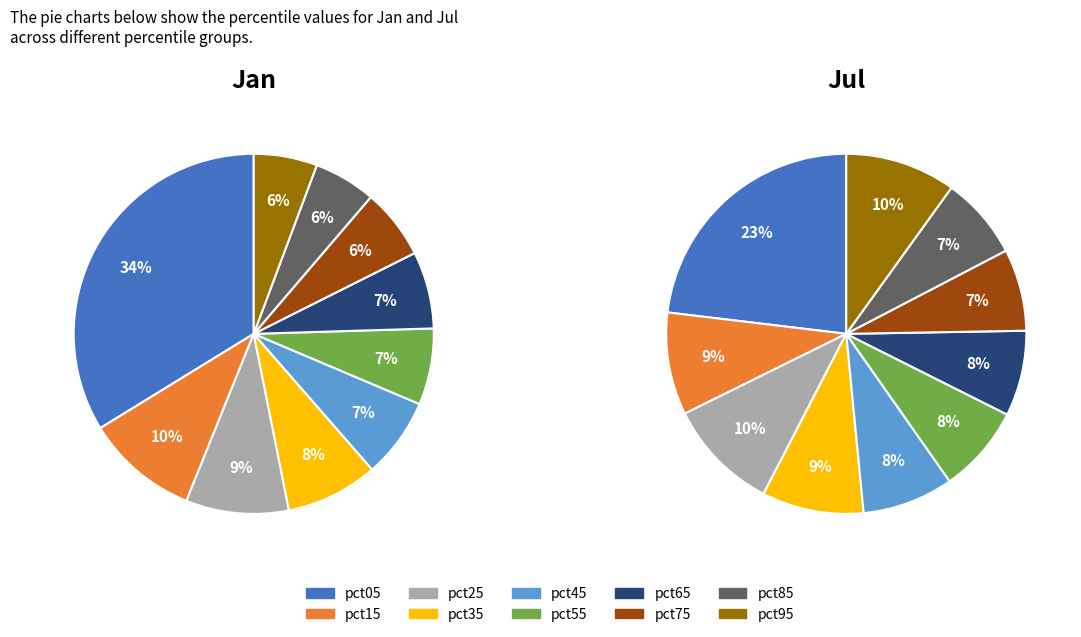

What is the total percentage of pct45 and pct65?

14.1%